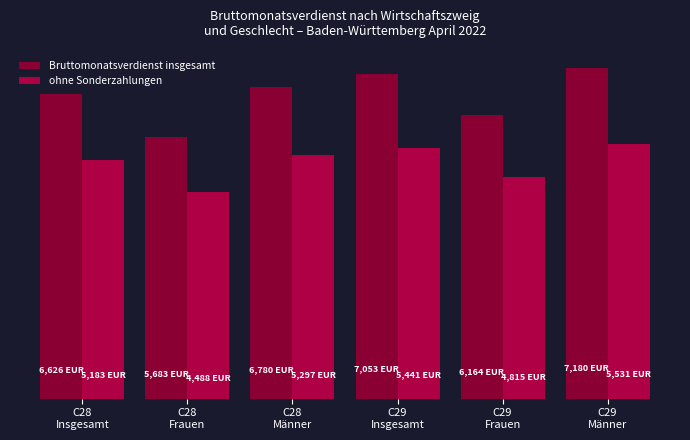

Is it true that Bruttomonatsverdienst insgesamt equals 9772 at C28
Insgesamt?

False